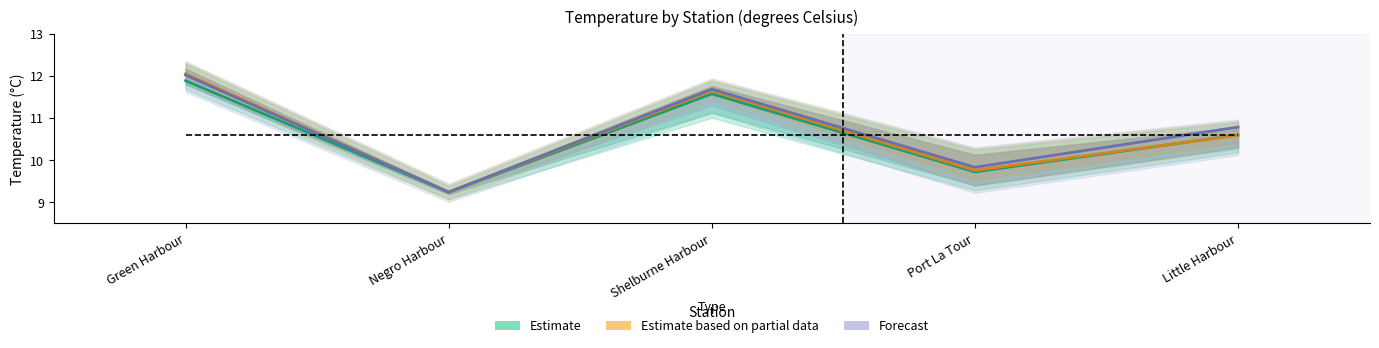

What is the total value across all series at Negro Harbour?

27.7